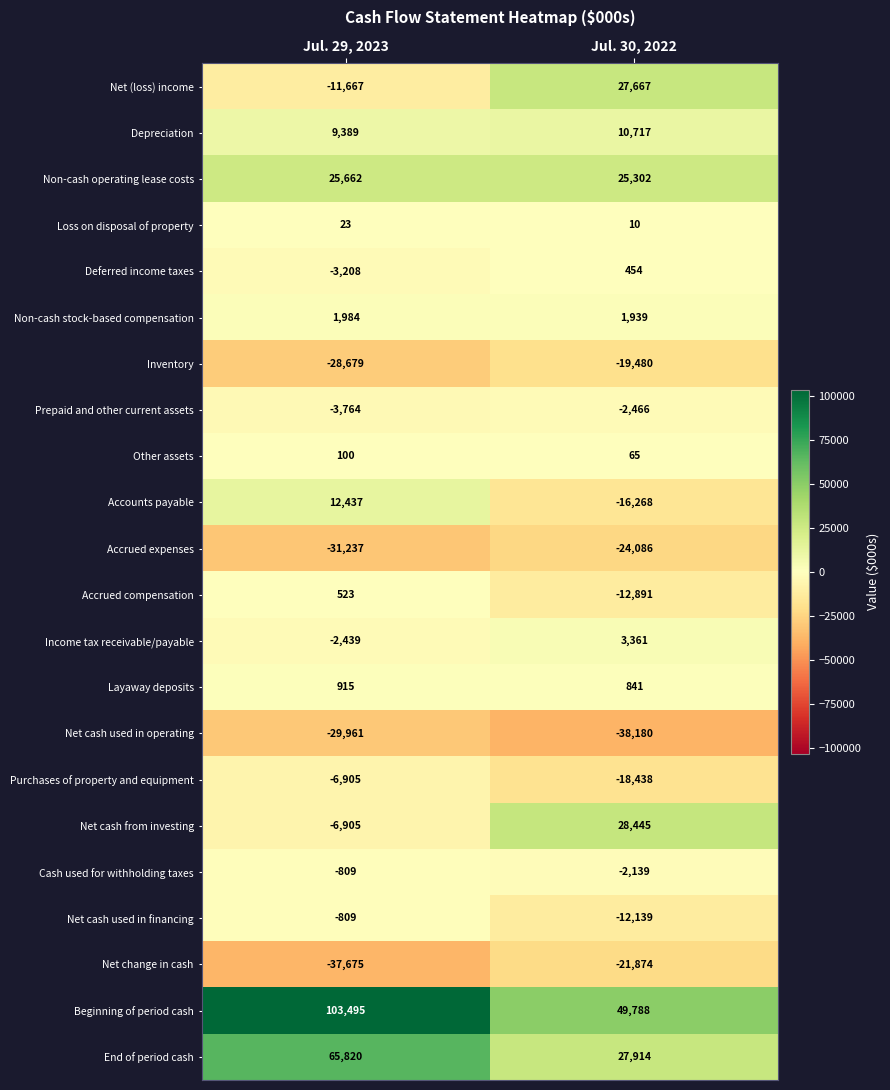

What is the difference between the Net cash from investing values at Jul. 30, 2022 and Jul. 29, 2023?

35350